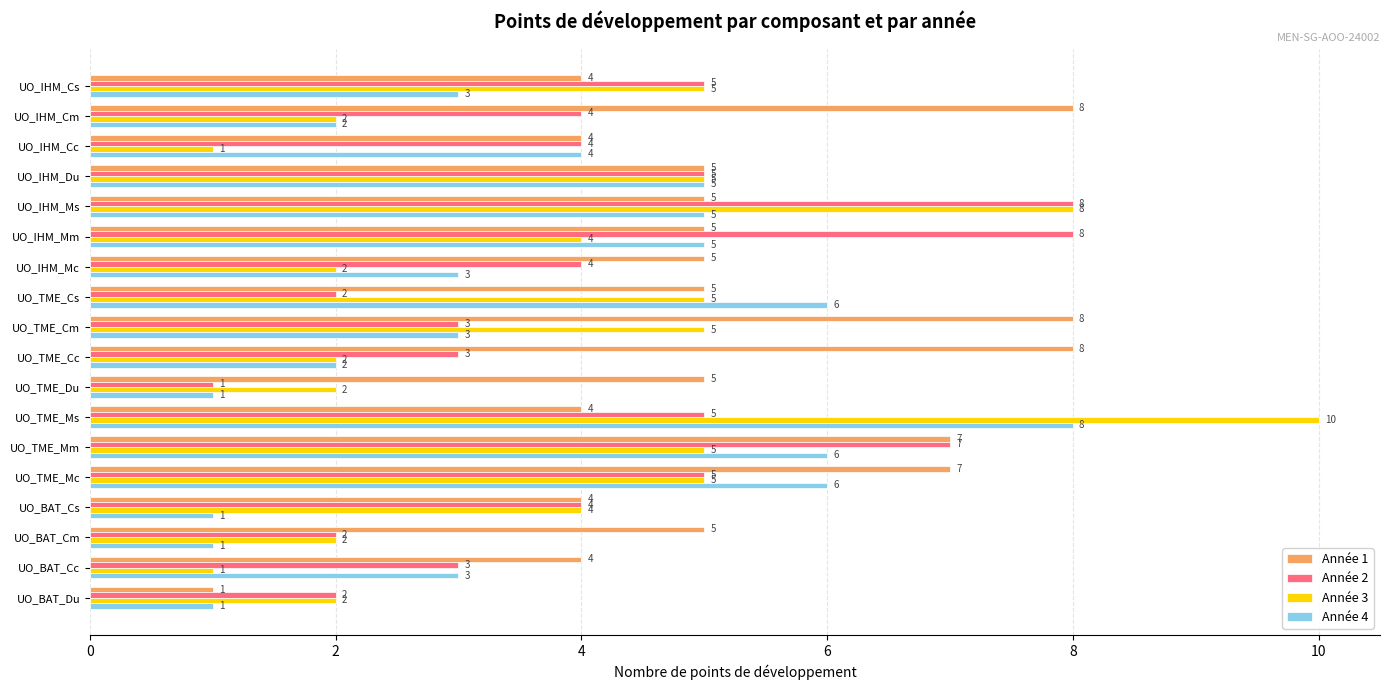

What is the minimum value for Année 3?

1